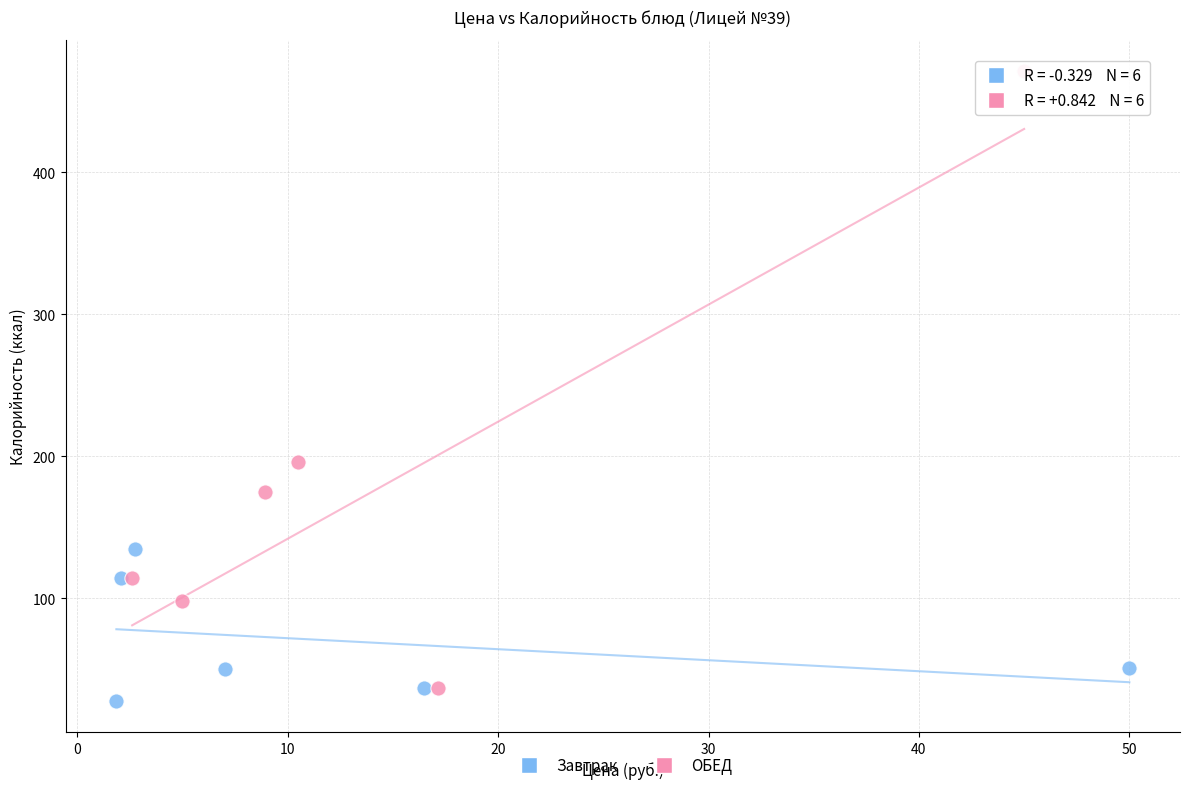

Which series contains the highest Y value?

ОБЕД